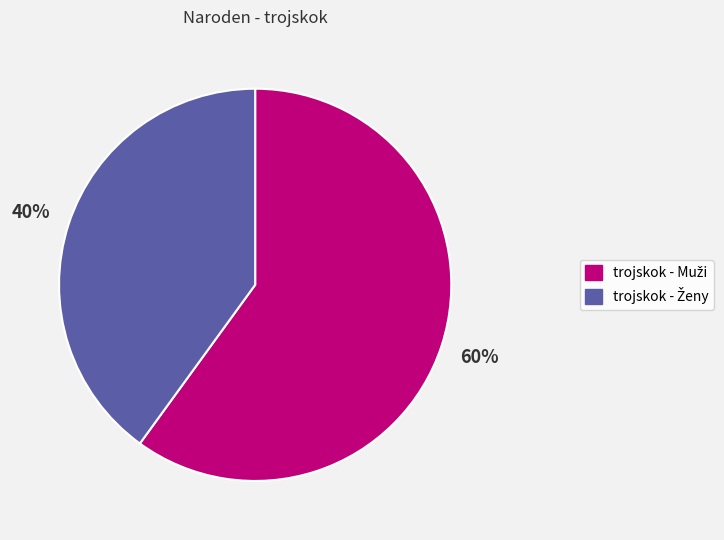

To the nearest percent, what is the average slice percentage?

50%